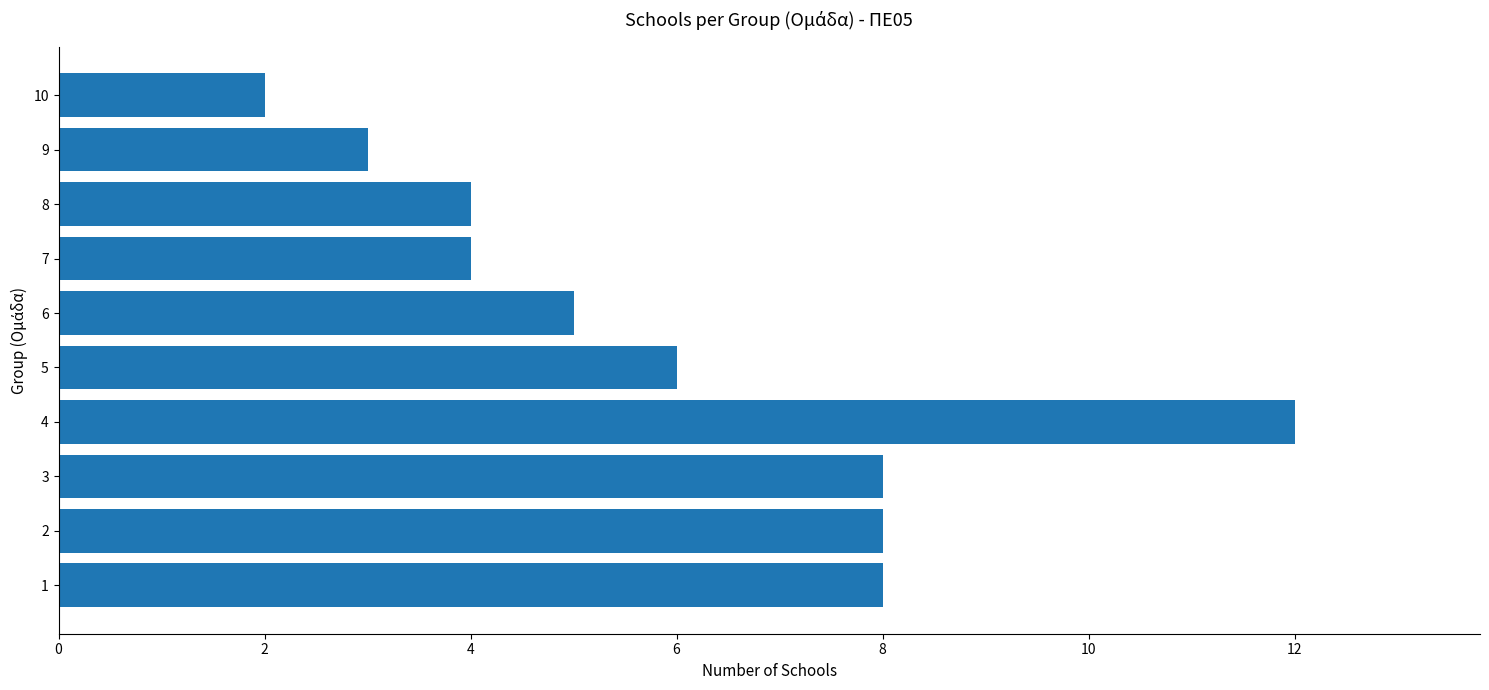

Reading bottom to top, transcribe all the data shown in this chart.

1=8	2=8	3=8	4=12	5=6	6=5	7=4	8=4	9=3	10=2